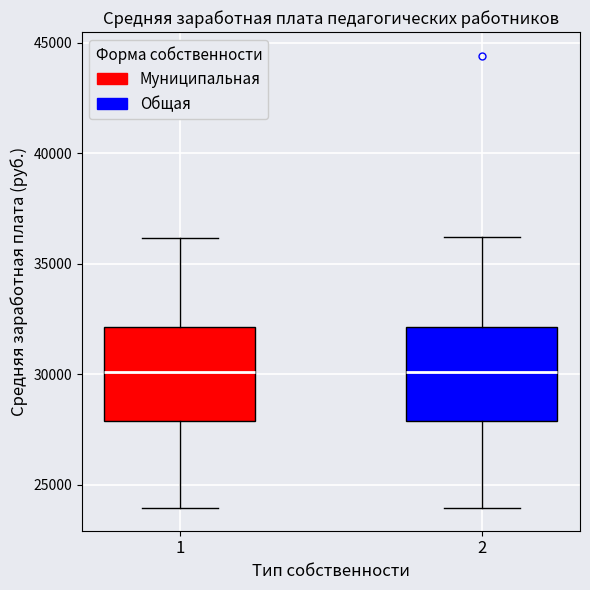

Where is the upper edge of the box at x = 2 on the y-axis? The values are not printed on the chart, so give them approximately, as read against the axis.

32000